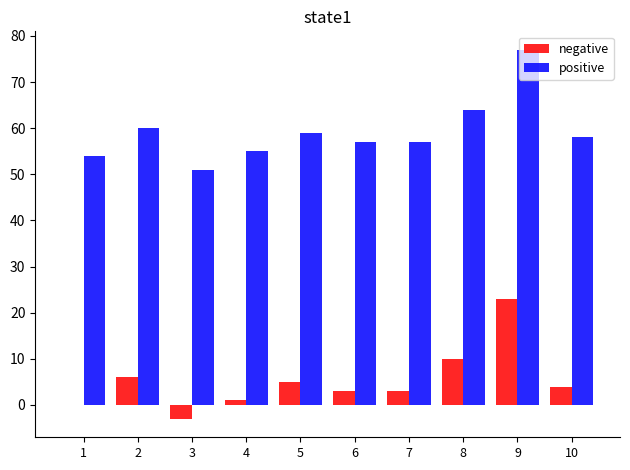

The positive series shows 60 at 2. True or false?

True